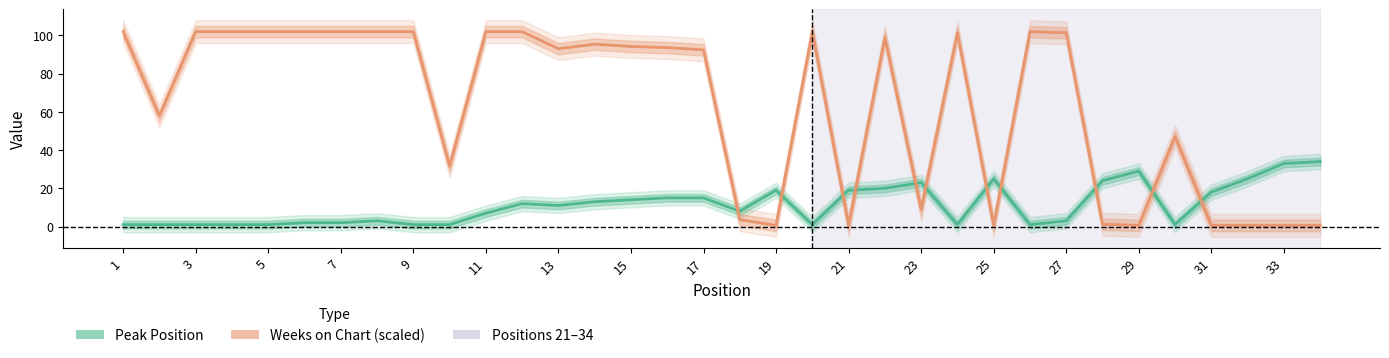

True or false: Peak Position has more than 1 interior local peaks.

True